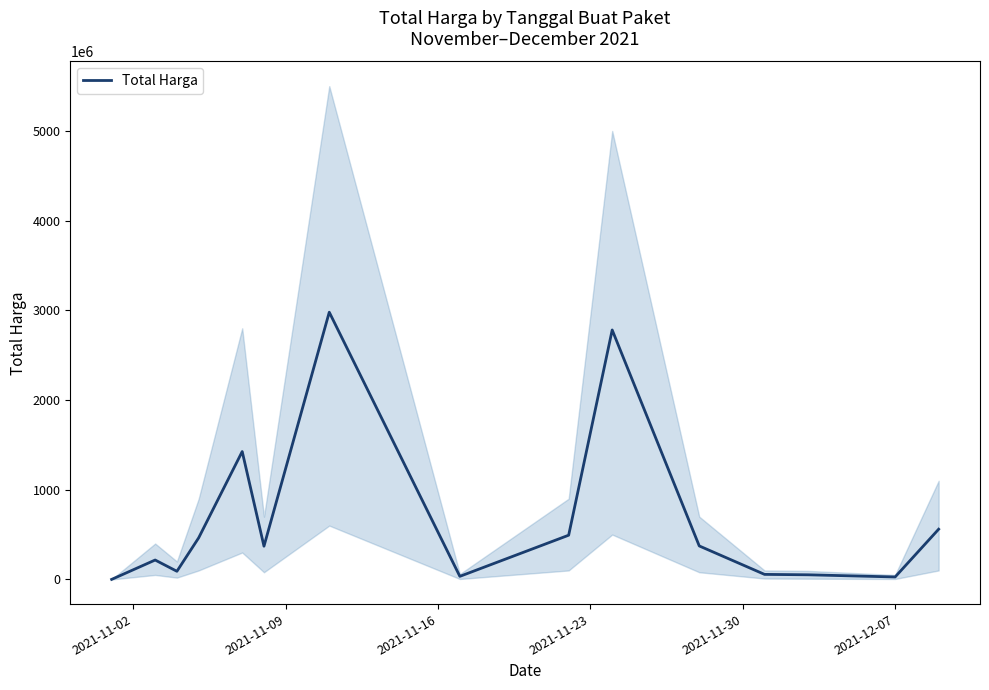

What is the maximum value for Total Harga?

2979453240